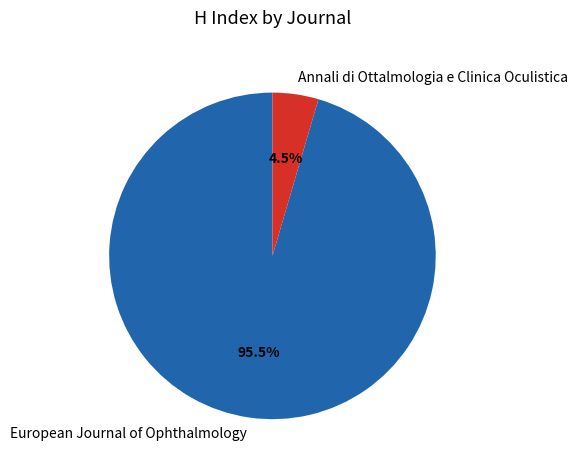

Is European Journal of Ophthalmology the majority of the pie?

Yes